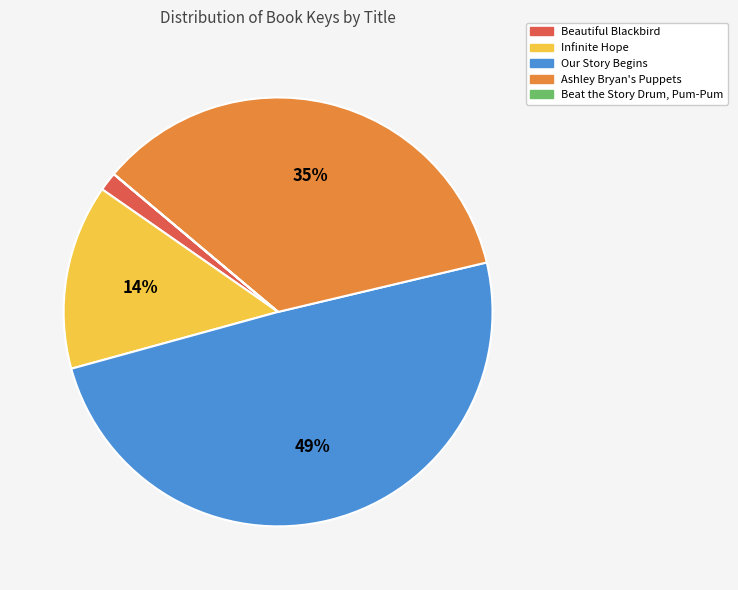

Does Beautiful Blackbird account for over 50% of the chart?

No